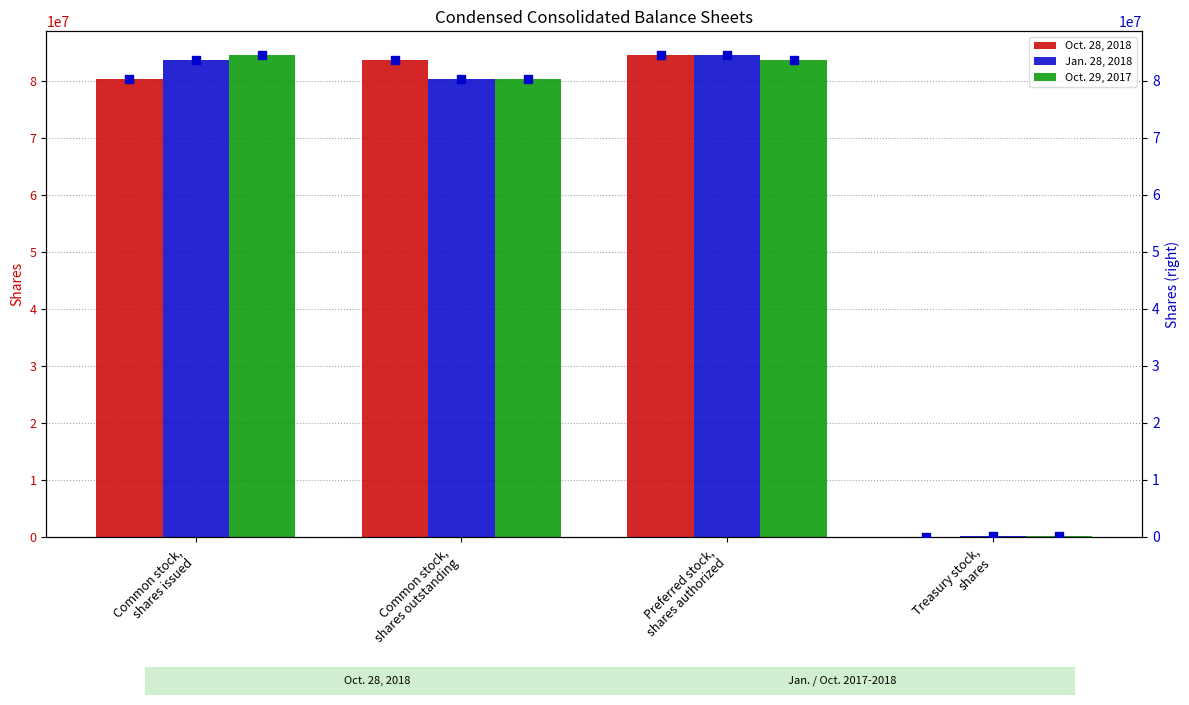

Which series has the widest spread of Y values?

Oct. 28, 2018